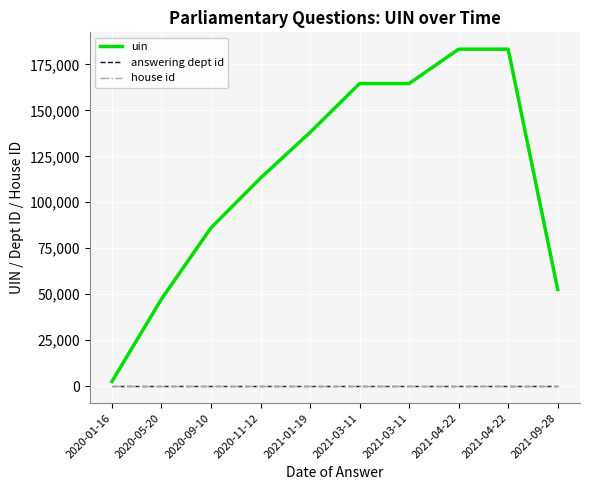

What are all the series names shown in the legend?

uin, answering dept id, house id